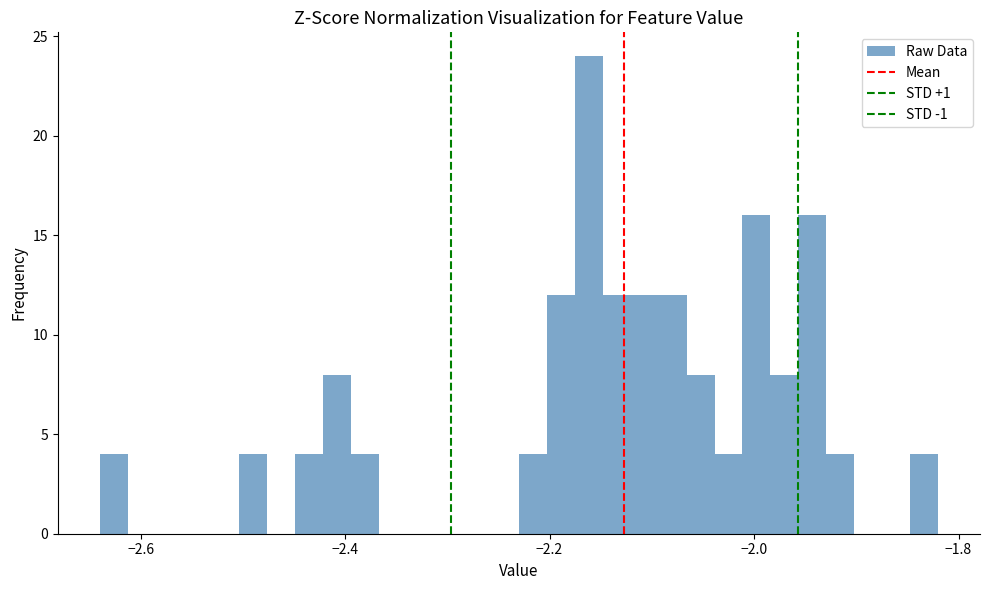

Read against the x-axis, roughly where is the centre of the tallest bar?

-2.16